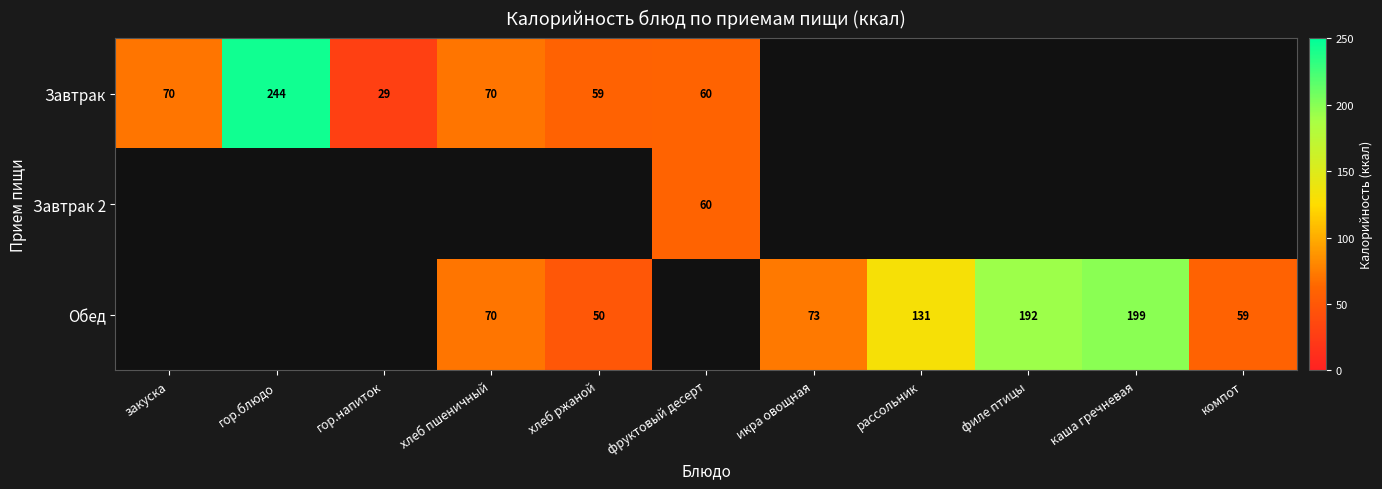

Count the number of categories in the chart.

11